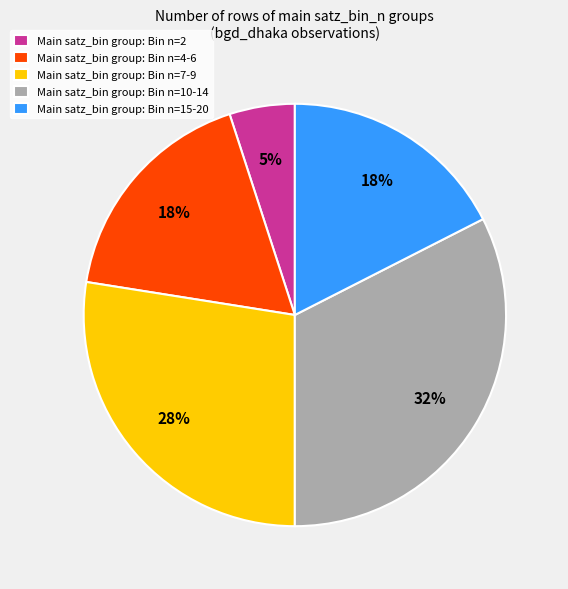

What is the largest slice in the pie chart?

Main satz_bin group: Bin n=10-14